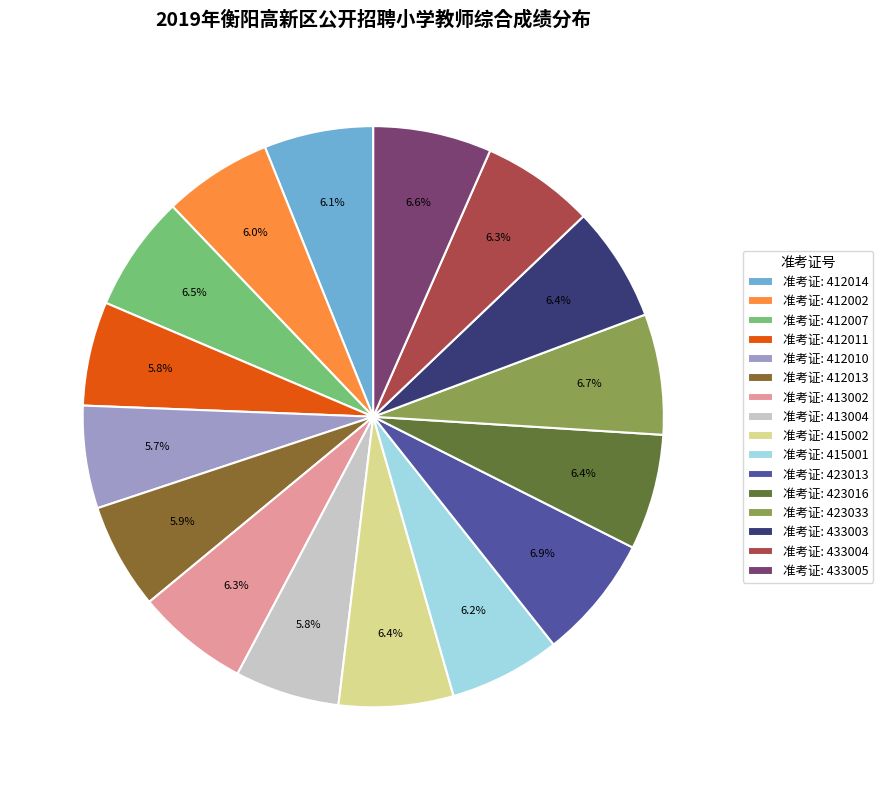

Combined, what portion of the pie is 准考证: 412010 and 准考证: 412007?

12.2%